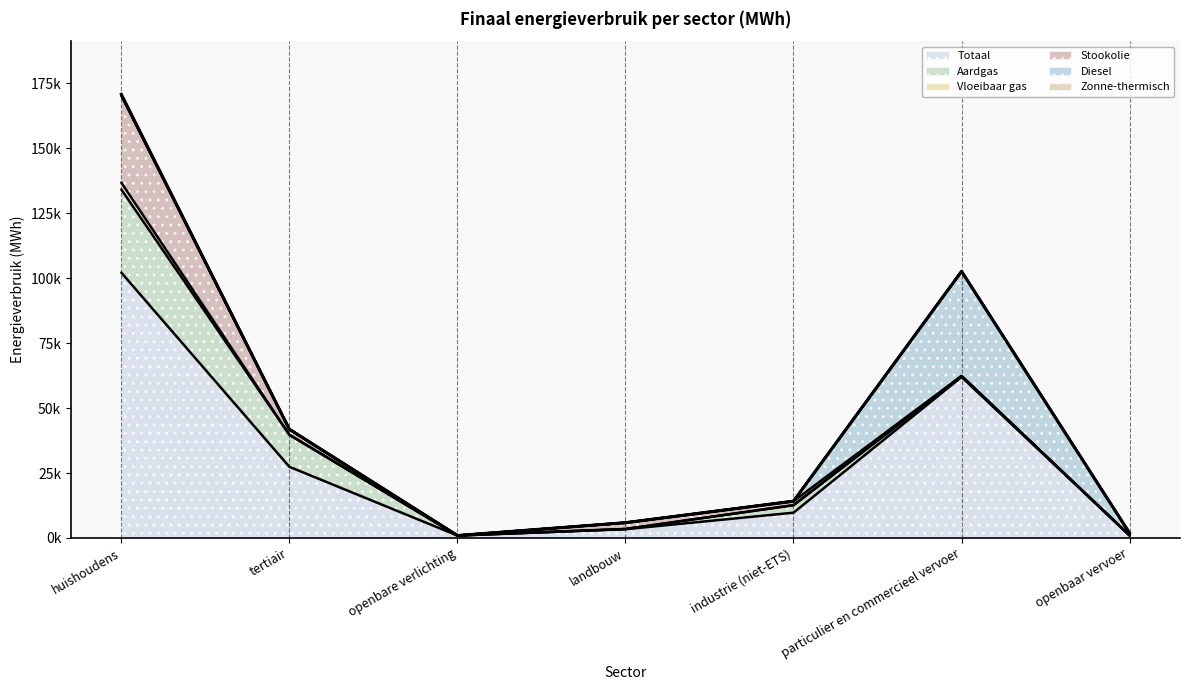

Rank the categories by Vloeibaar gas value from highest to lowest.

huishoudens, particulier en commercieel vervoer, landbouw, tertiair, industrie (niet-ETS), openbare verlichting, openbaar vervoer